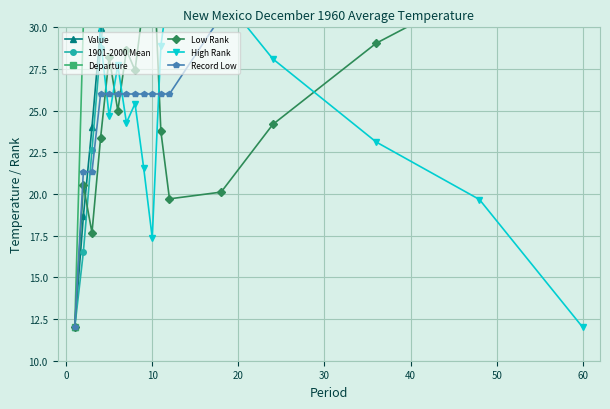

How many interior local peaks does the Value series have?

2